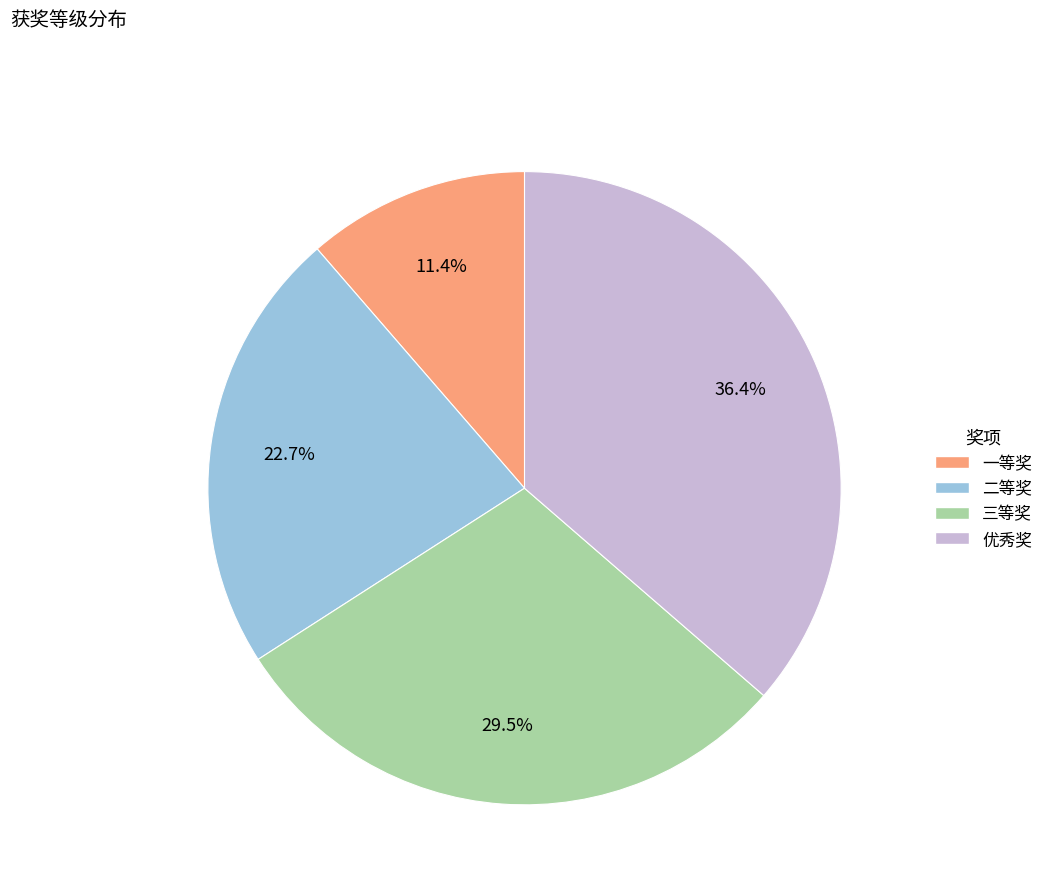

Is 三等奖 the majority of the pie?

No